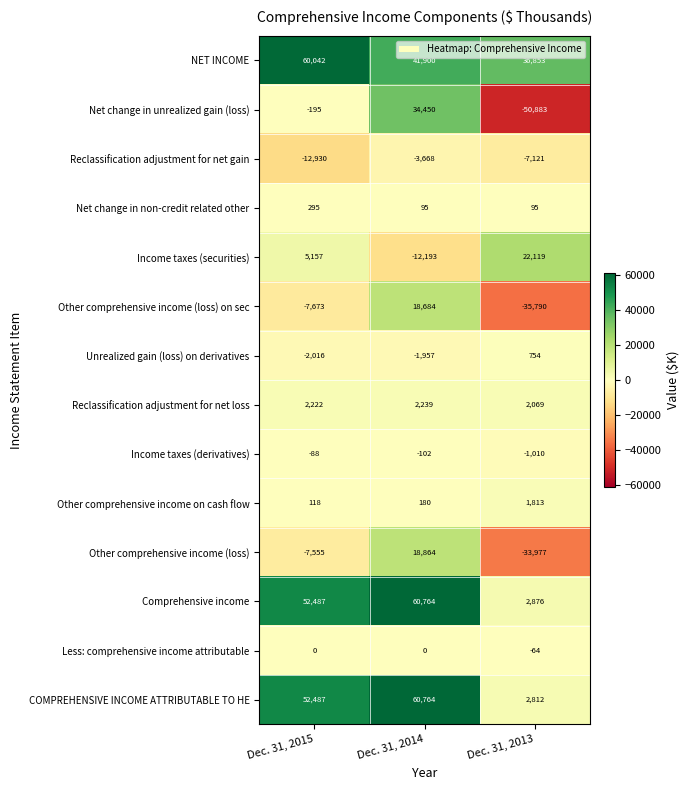

What is the lowest value of the Comprehensive income series?

2876